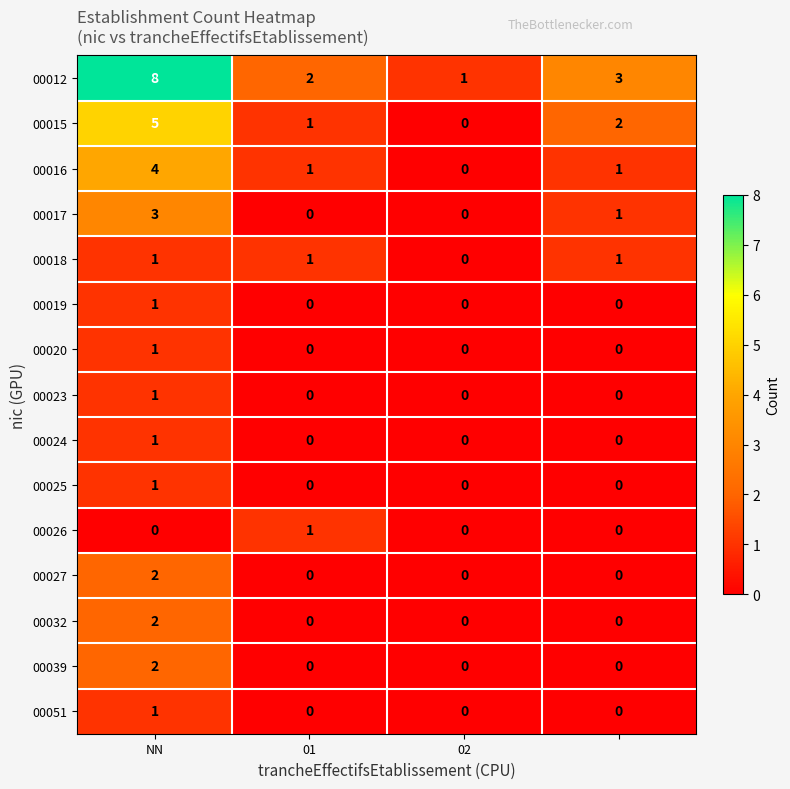

What is the highest value of the 00016 series?

4